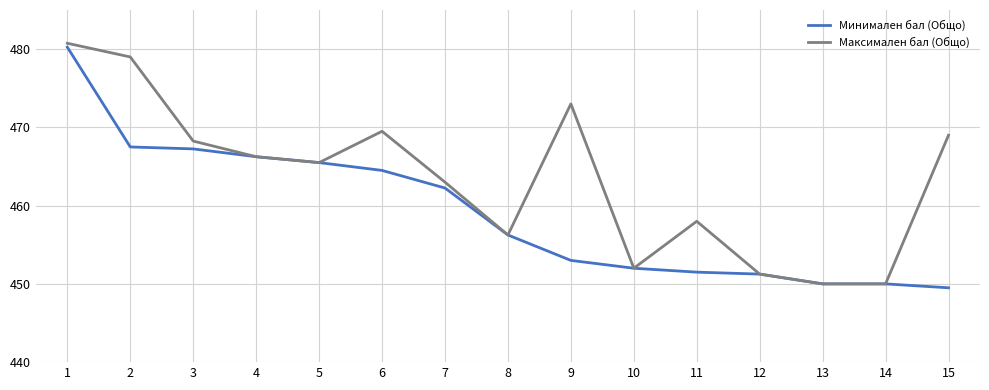

What is the total value across all series at 2?

946.5